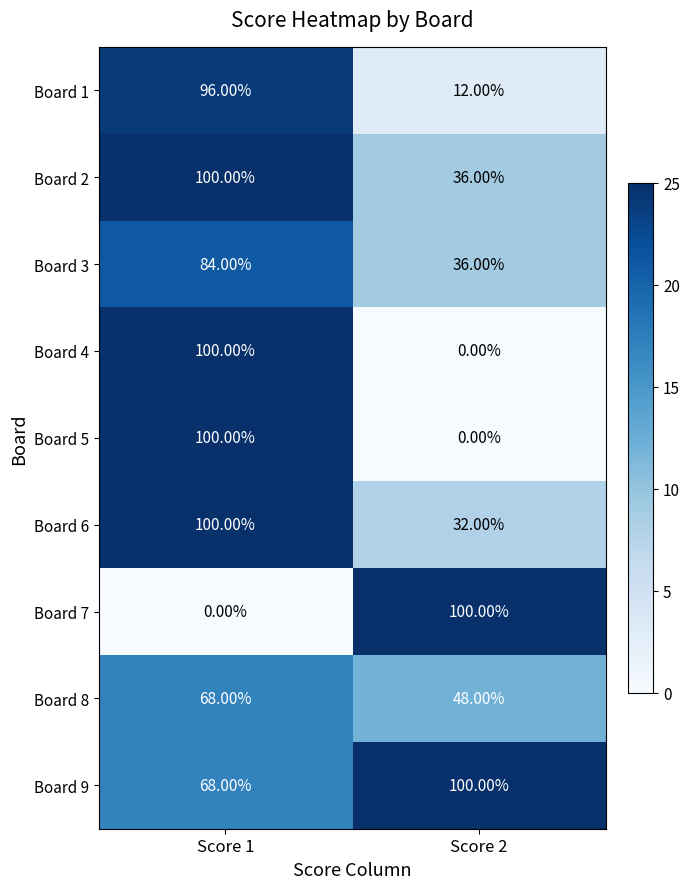

At which category is the sum across all series the highest?

Score 1